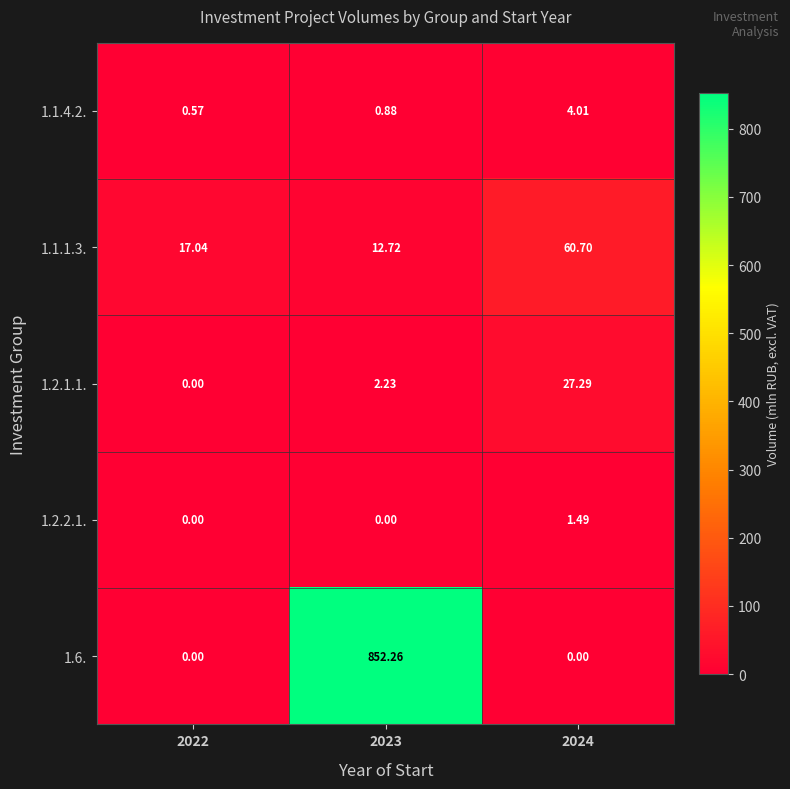

How many values in the 1.6. series exceed 0?

1